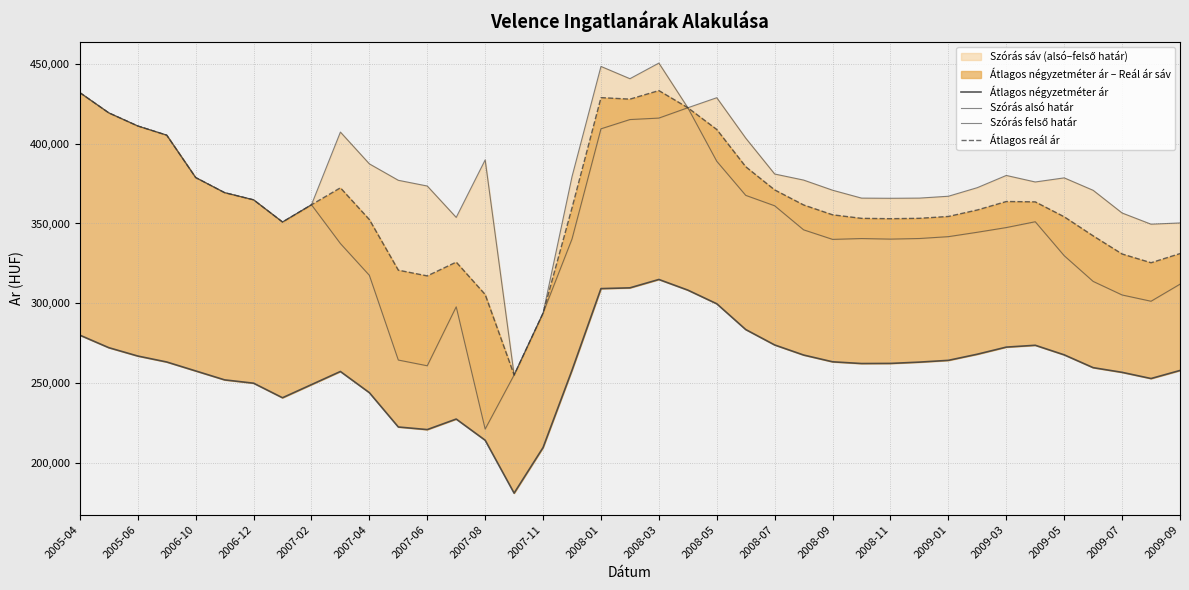

True or false: Átlagos reál ár and Átlagos négyzetméter ár intersect in this chart.

False